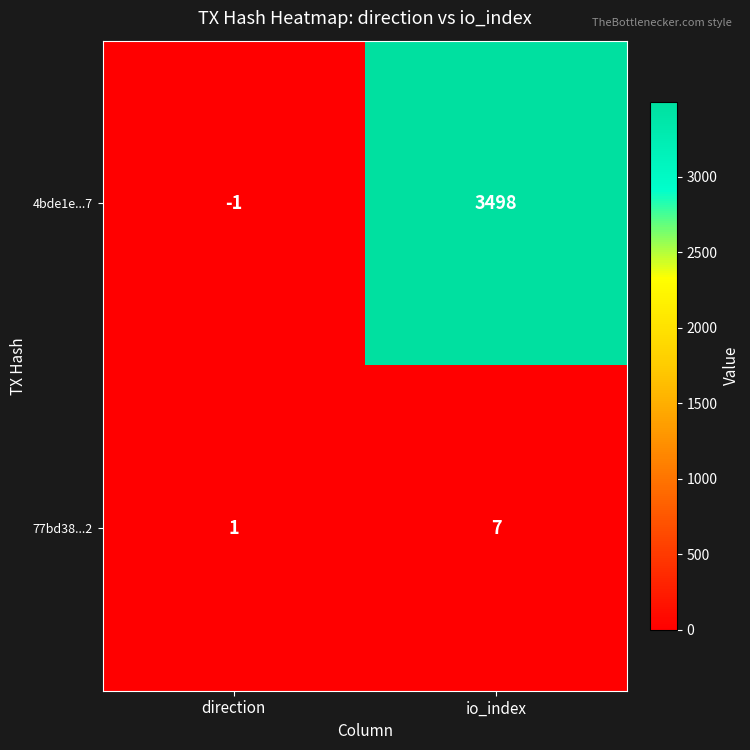

At which category does the chart reach its peak across all series?

io_index